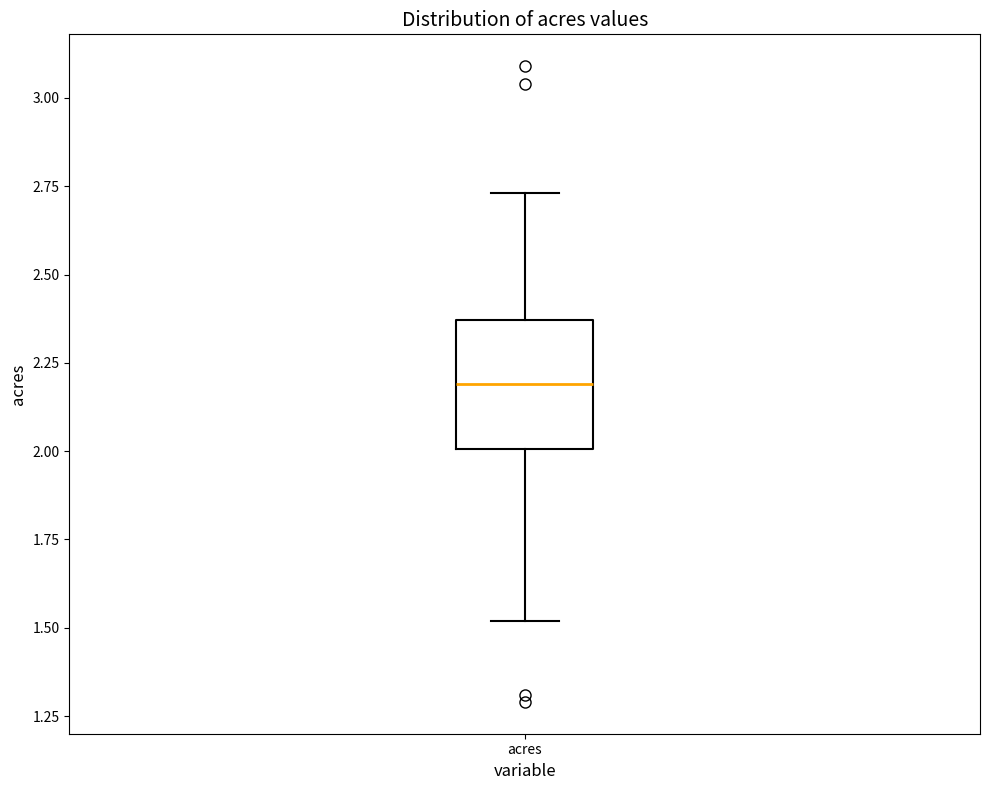

Where does the upper whisker of the box for acres end on the y-axis? The values are not printed on the chart, so give them approximately, as read against the axis.

2.75